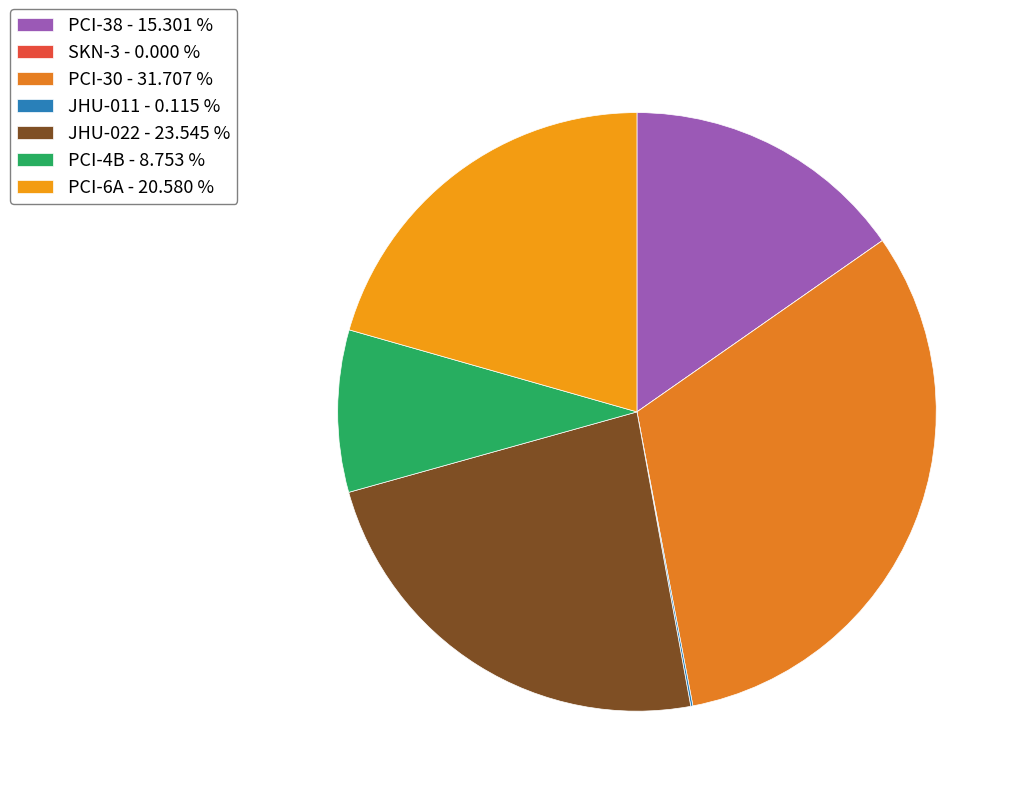

To the nearest percent, what is the difference between the largest and smallest slice percentages?

32%